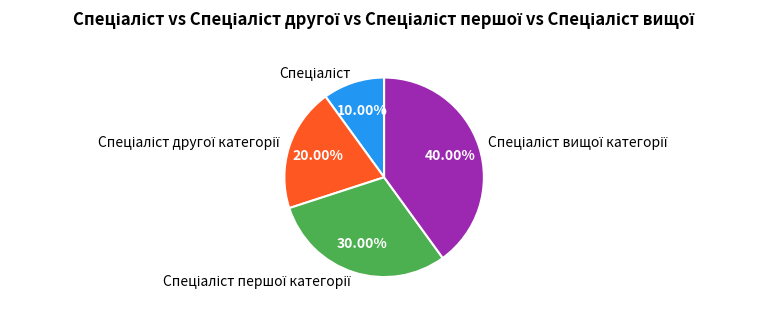

Does any single category account for the majority?

No